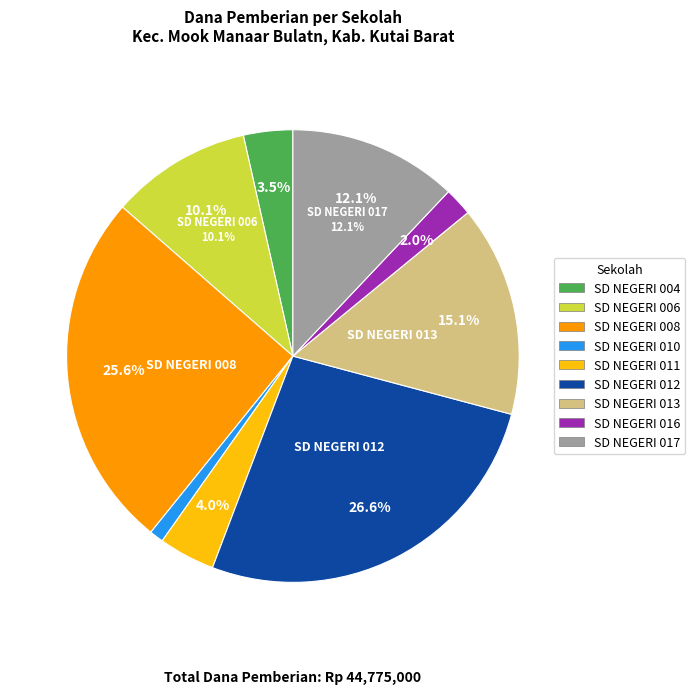

Combined, what portion of the pie is SD NEGERI 010 and SD NEGERI 013?

16.1%